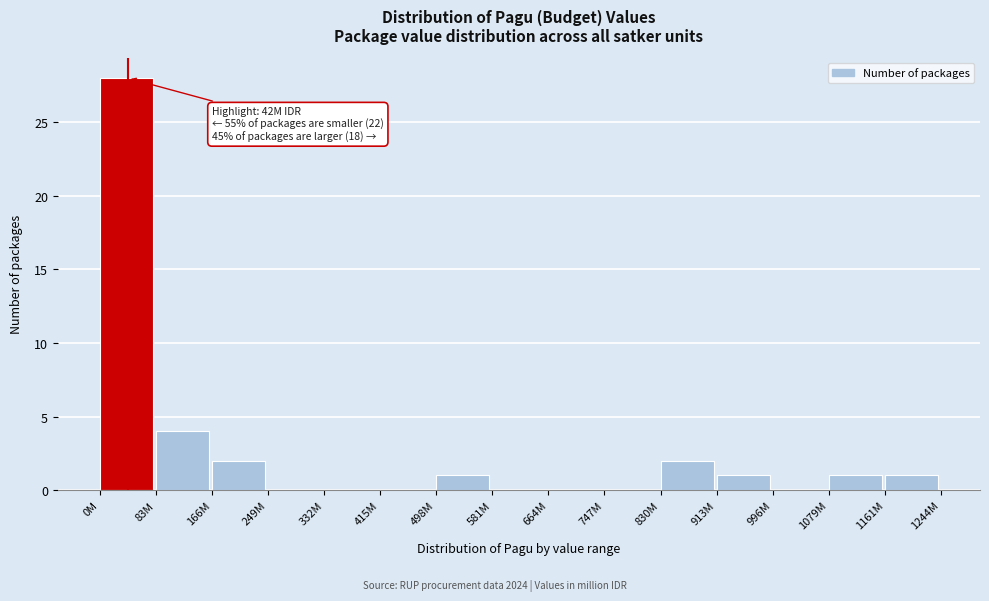

Reading right to left, list all the values displayed in this chart.

1161M=1	1079M=1	996M=0	913M=1	830M=2	747M=0	664M=0	581M=0	498M=1	415M=0	332M=0	249M=0	166M=2	83M=4	0M=28